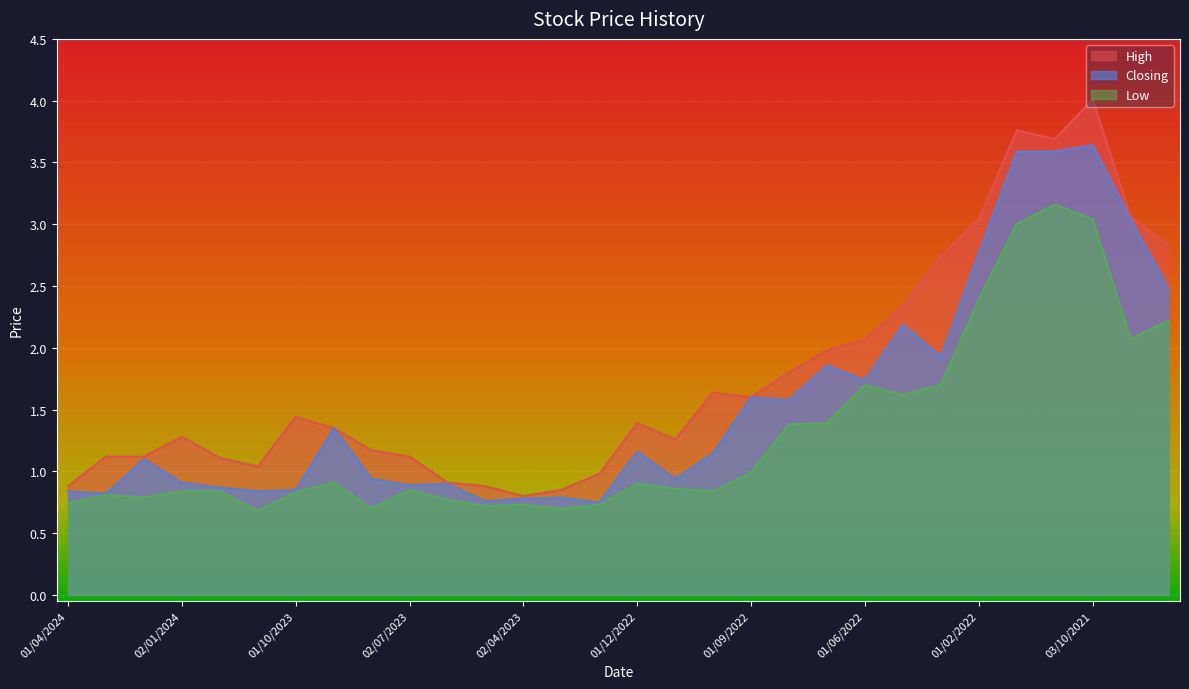

Which series has the largest total across all categories?

High